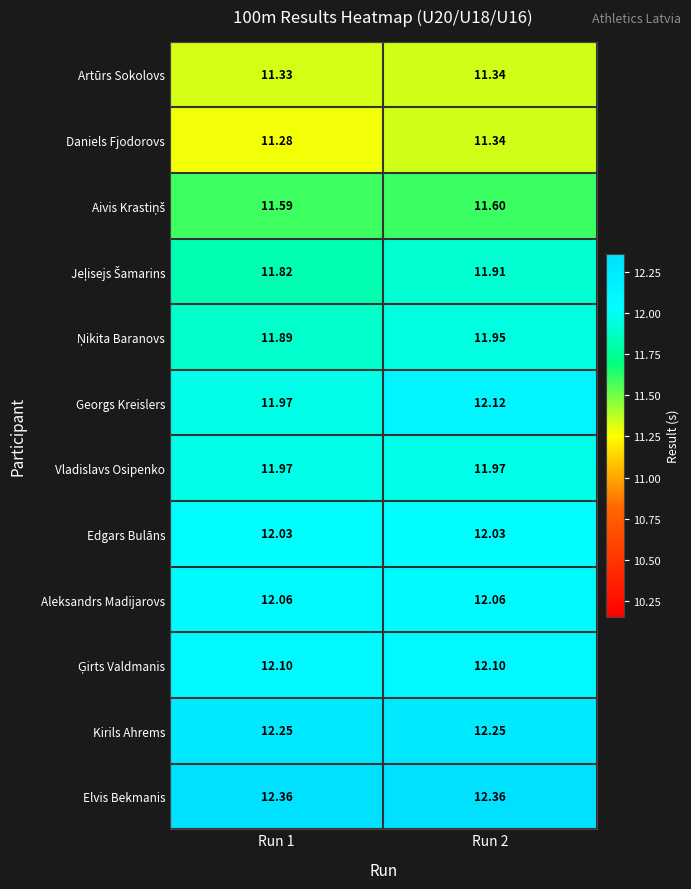

Which series has the widest spread of values?

Georgs Kreislers